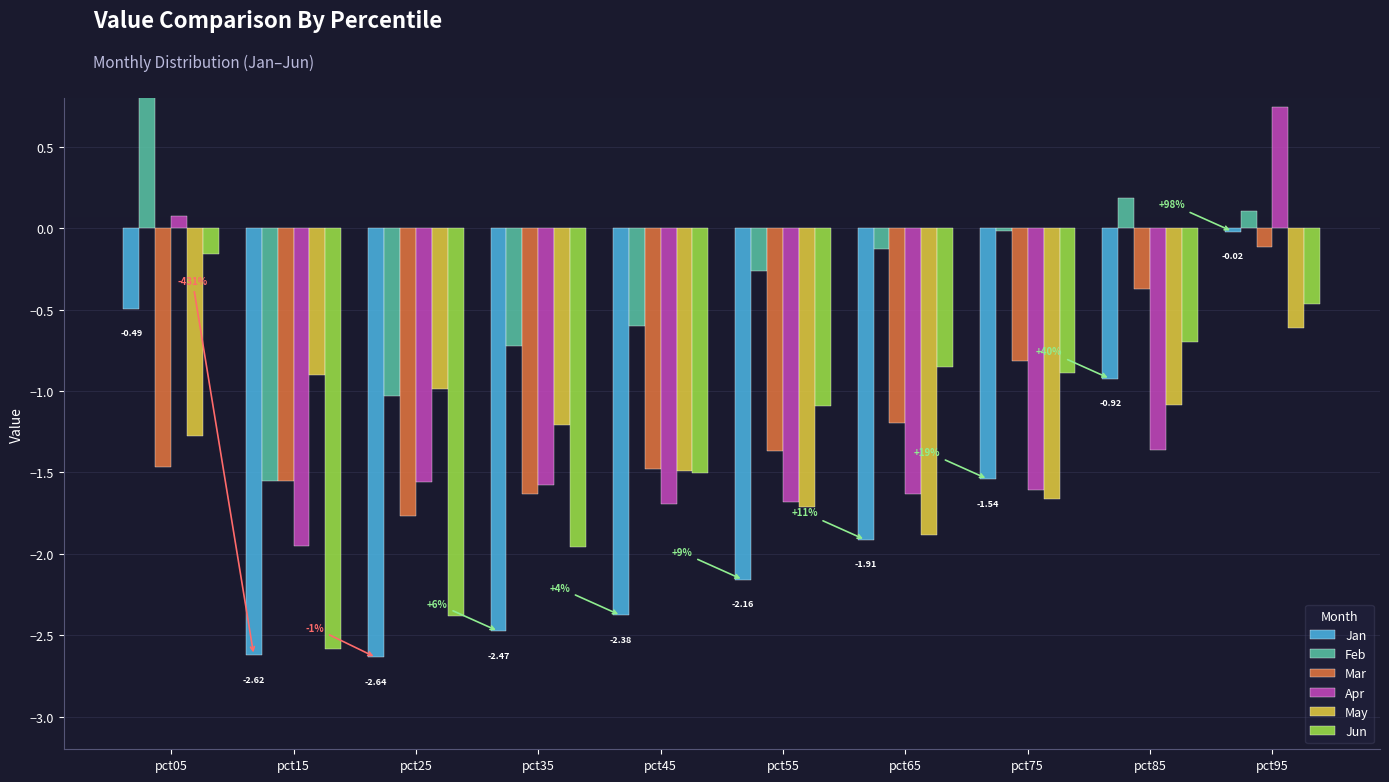

How many values in Apr are below zero?

8